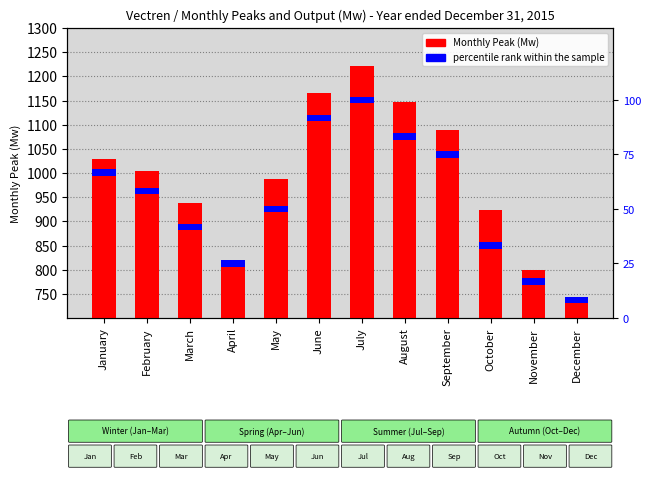

How many groups of bars are there?

12